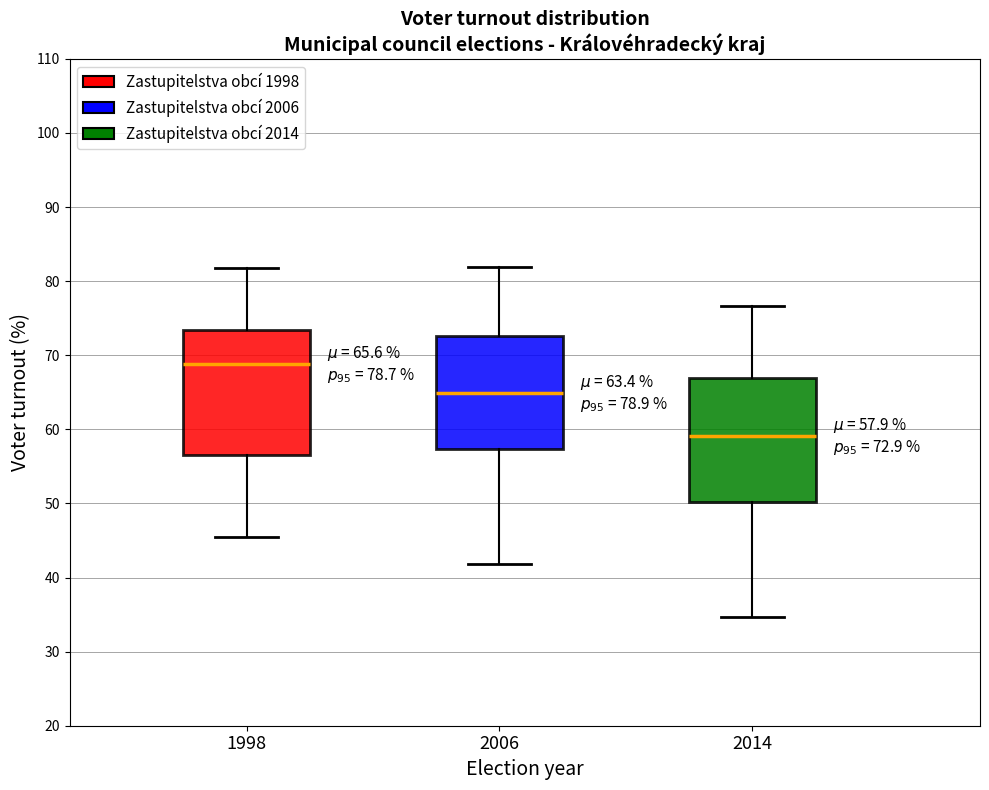

Which box has the lowest median line?

2014